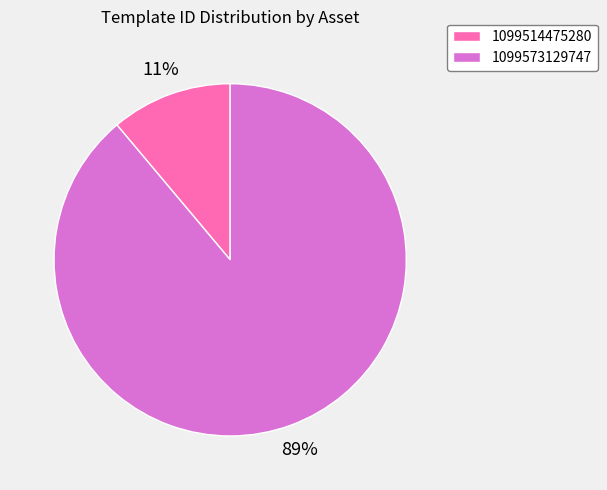

Do 1099573129747 and 1099514475280 together represent more than half of the pie?

Yes